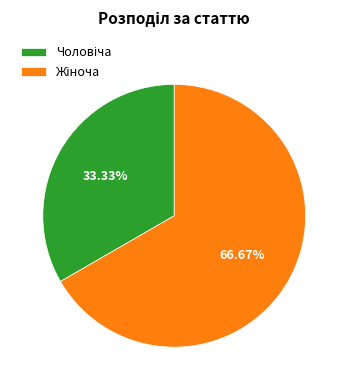

To the nearest percent, what is the average slice percentage?

50%